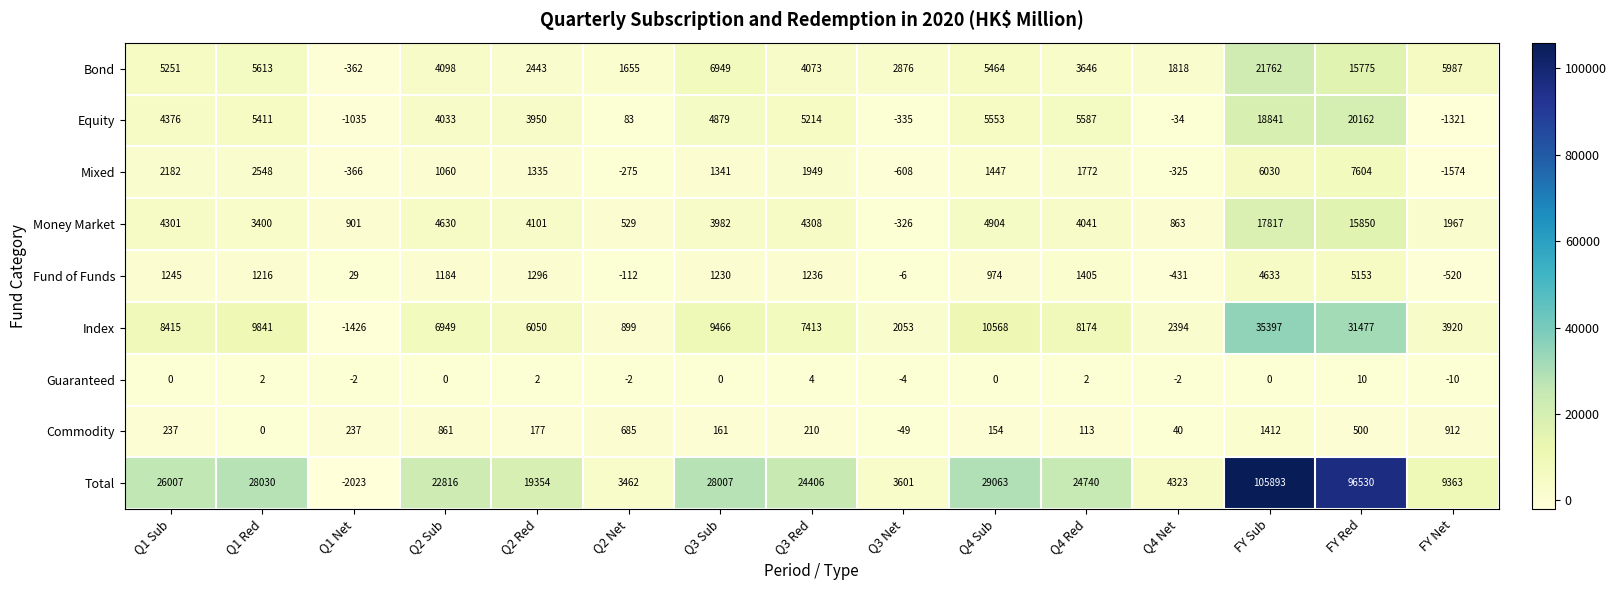

Between Q2 Net and FY Red, which series saw the biggest shift?

Total